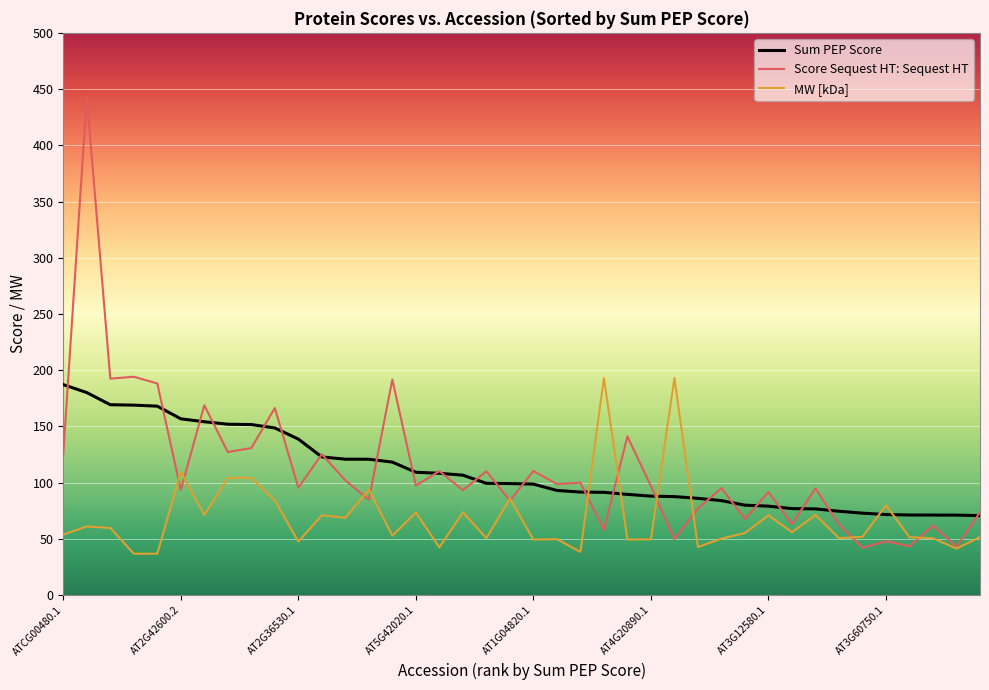

True or false: Sum PEP Score and MW [kDa] cross at least once.

True